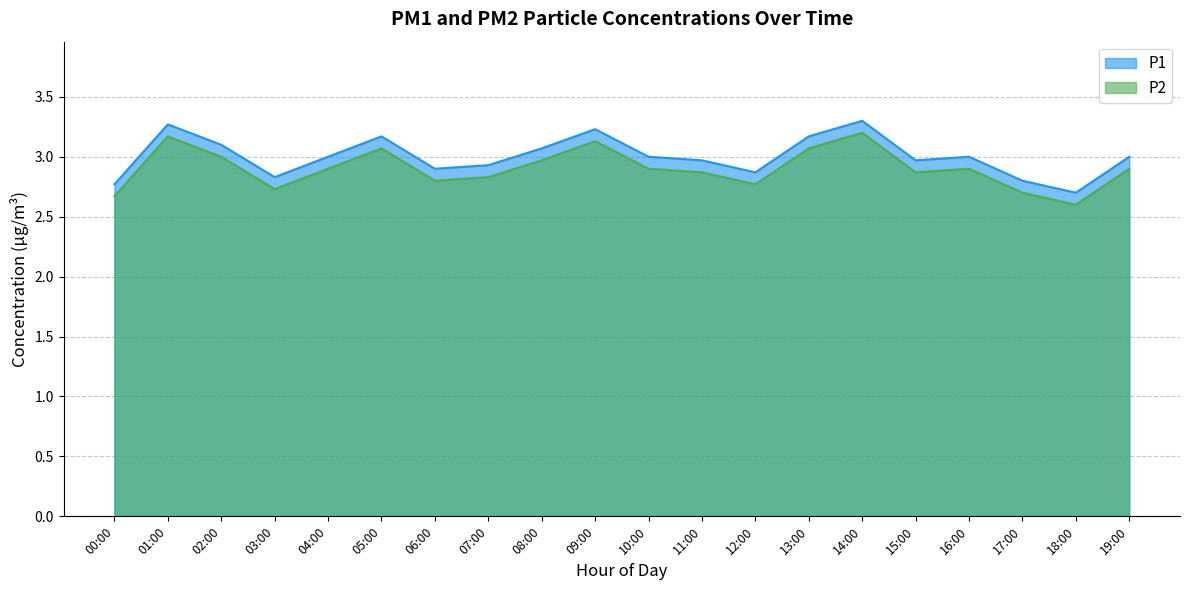

Reading left to right, what are all the values shown in this chart?

P1: 2.8	3.3	3.1	2.8	3.0	3.2	2.9	2.9	3.1	3.2	3.0	3.0	2.9	3.2	3.3	3.0	3.0	2.8	2.7	3.0
P2: 2.7	3.2	3.0	2.7	2.9	3.1	2.8	2.8	3.0	3.1	2.9	2.9	2.8	3.1	3.2	2.9	2.9	2.7	2.6	2.9